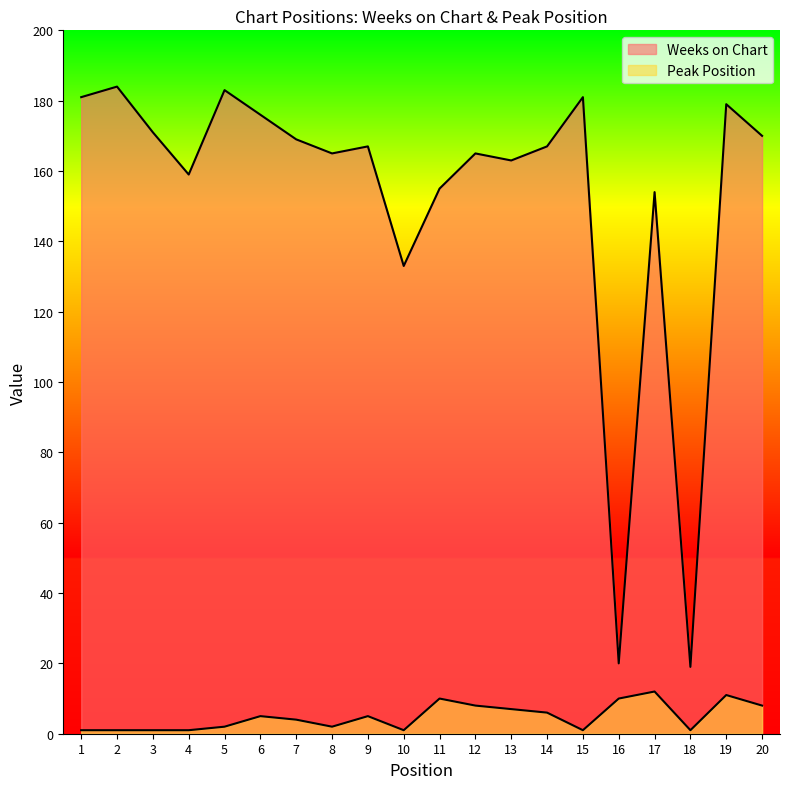

True or false: Peak Position and Weeks on Chart intersect in this chart.

False